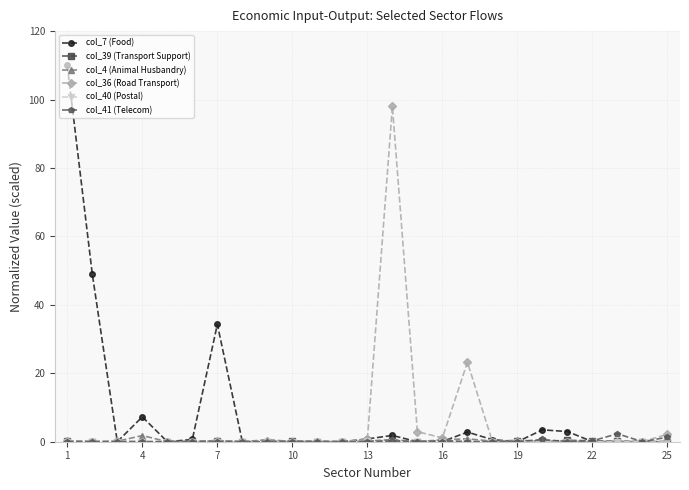

Which series has the largest total across all categories?

col_7 (Food)